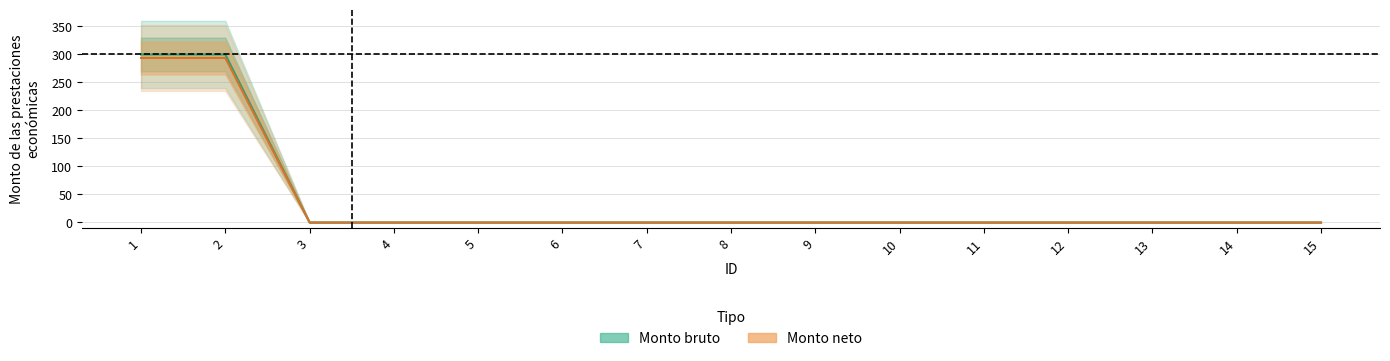

At which label does Monto bruto reach its peak?

1